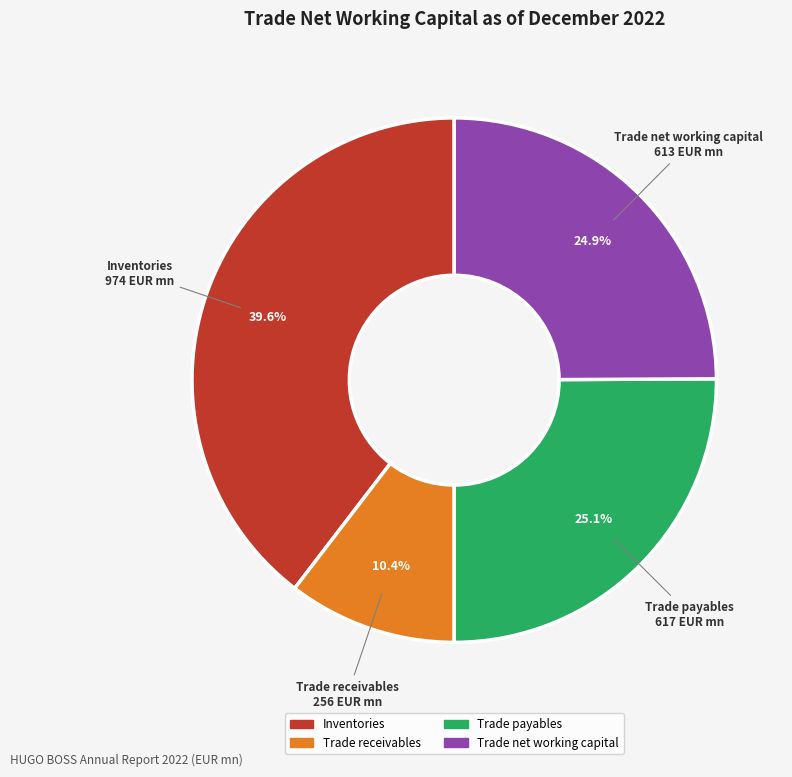

What percentage is the Trade payables slice, to the nearest percent?

25%